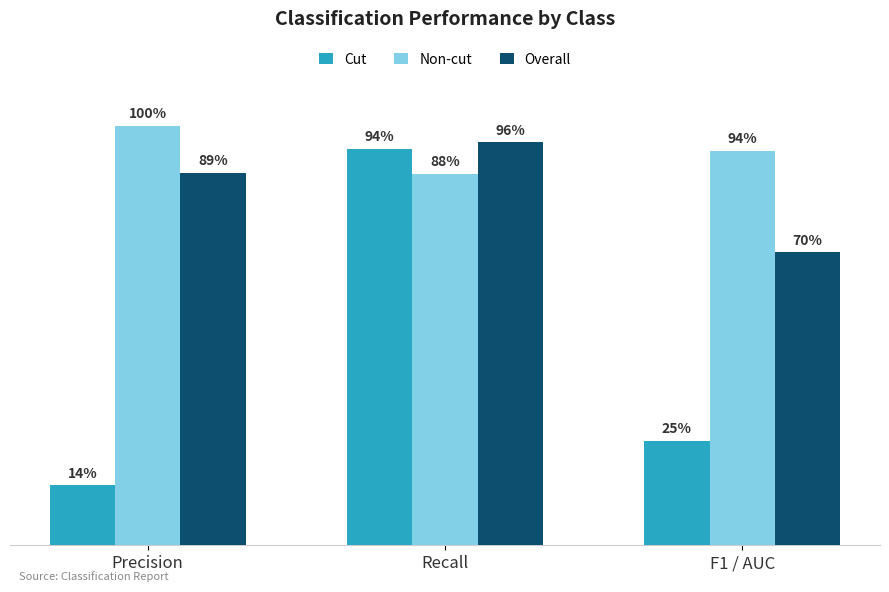

What position from the right is Recall?

2